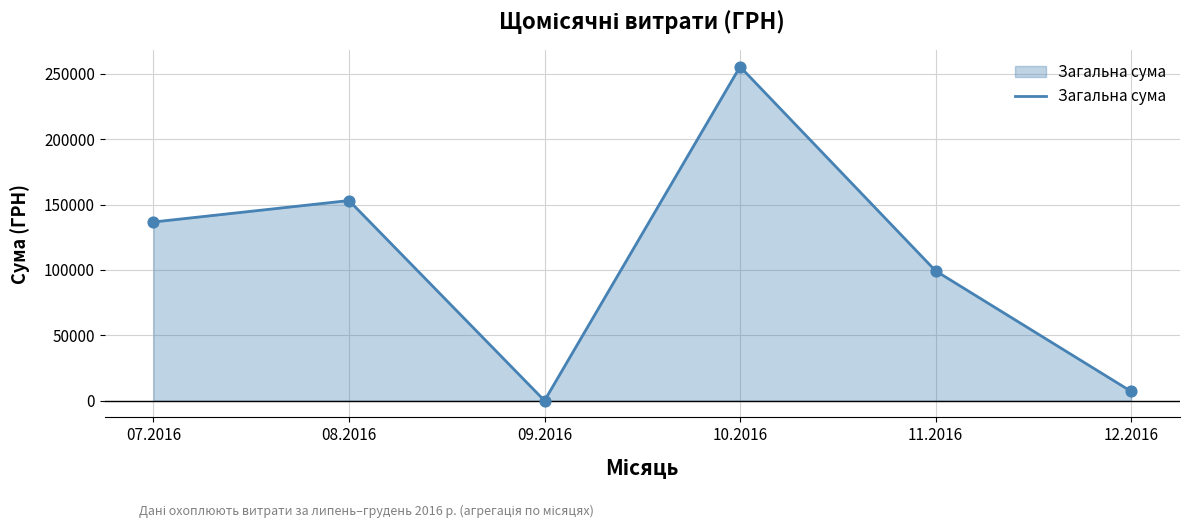

Approximately how many times larger is the value at 07.2016 compared to 08.2016?

0.9